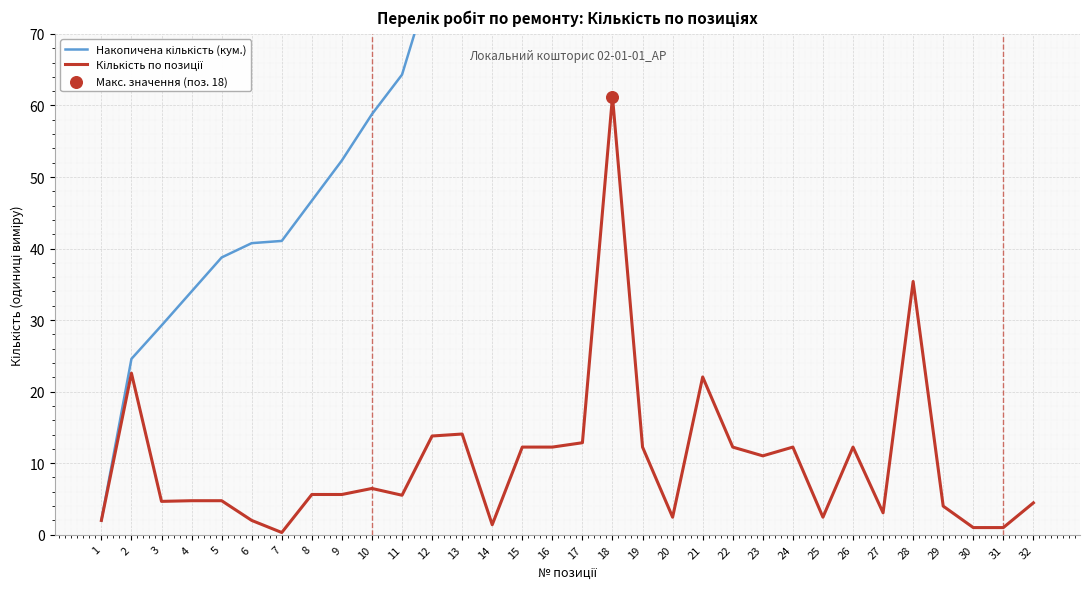

Which series contains the highest Y value?

Накопичена кількість (кум.)